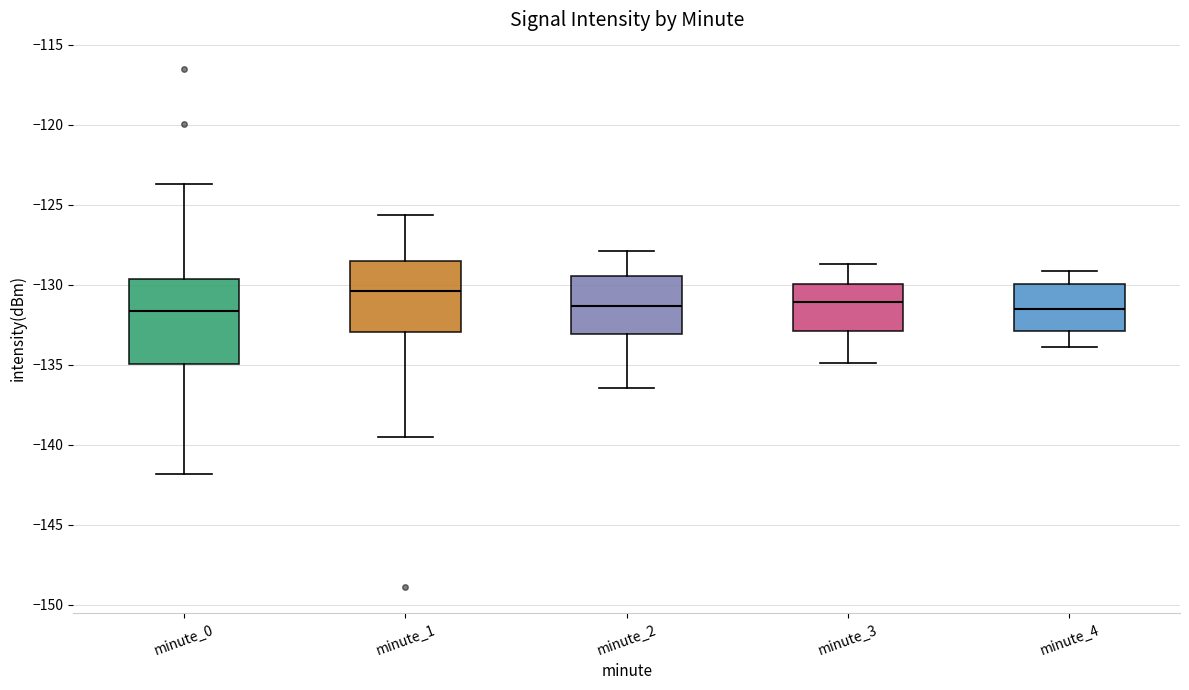

Where does the median line of the box for minute_2 sit on the y-axis? The values are not printed on the chart, so give them approximately, as read against the axis.

-131.5